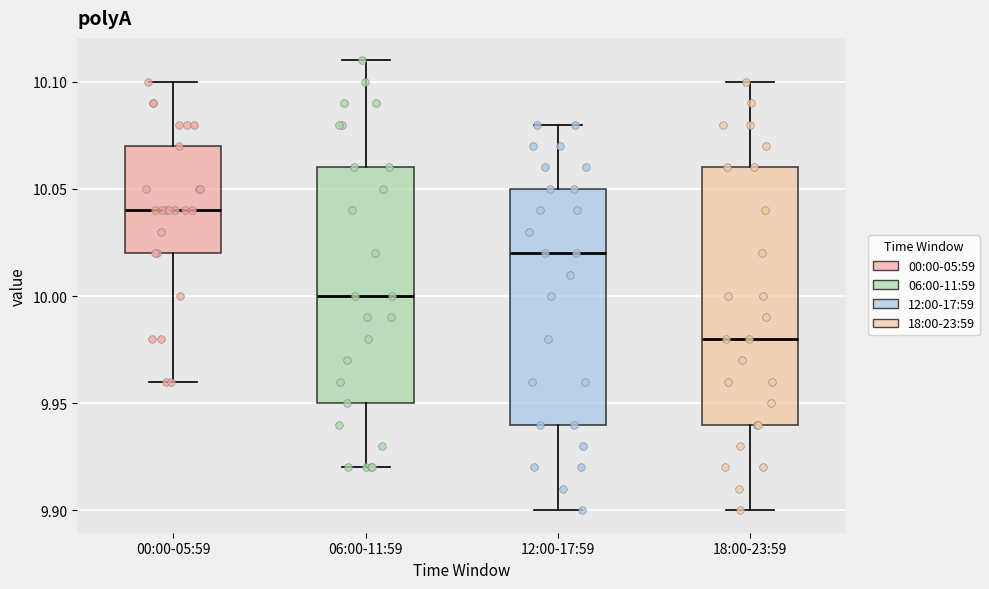

Reading left to right, read every box against the y-axis: the position of its median line, the range the box covers, and the ends of its whiskers. The values are not printed on the chart, so give them approximately, as read against the axis.

00:00-05:59: median 10.04, box 10.02 to 10.07, whiskers 9.96 to 10.10
06:00-11:59: median 10.00, box 9.95 to 10.06, whiskers 9.92 to 10.11
12:00-17:59: median 10.02, box 9.94 to 10.05, whiskers 9.90 to 10.08
18:00-23:59: median 9.98, box 9.94 to 10.06, whiskers 9.90 to 10.10